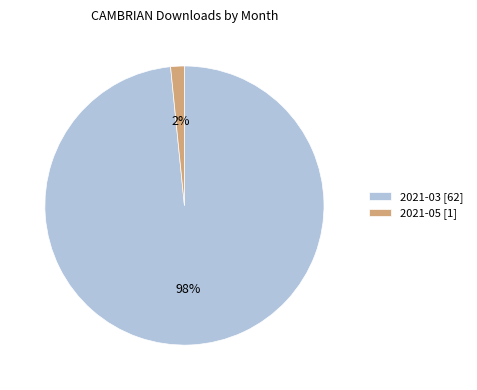

What is the majority slice?

2021-03 [62]